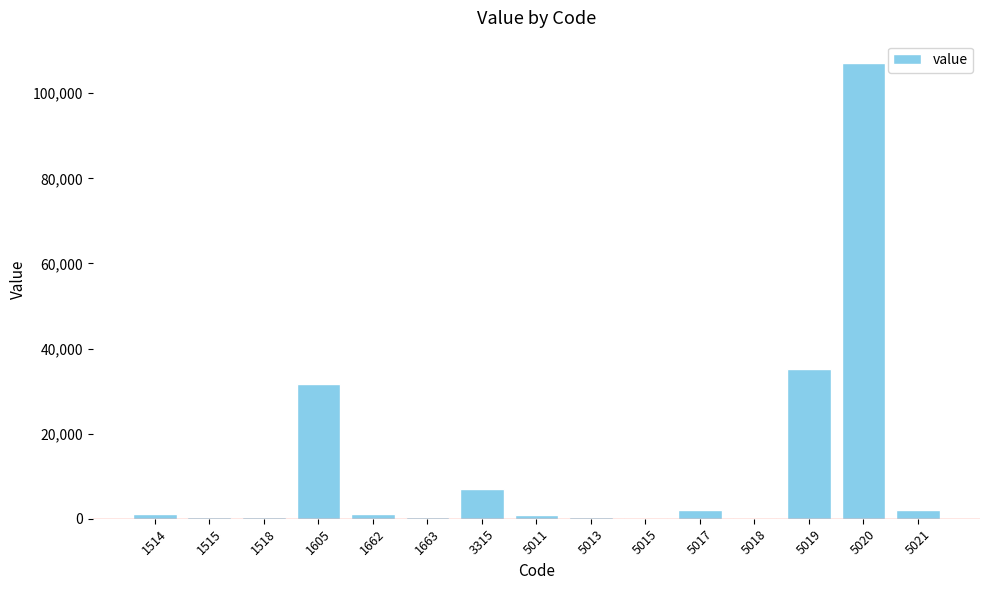

True or false: the data shows 400 at 5013.

True